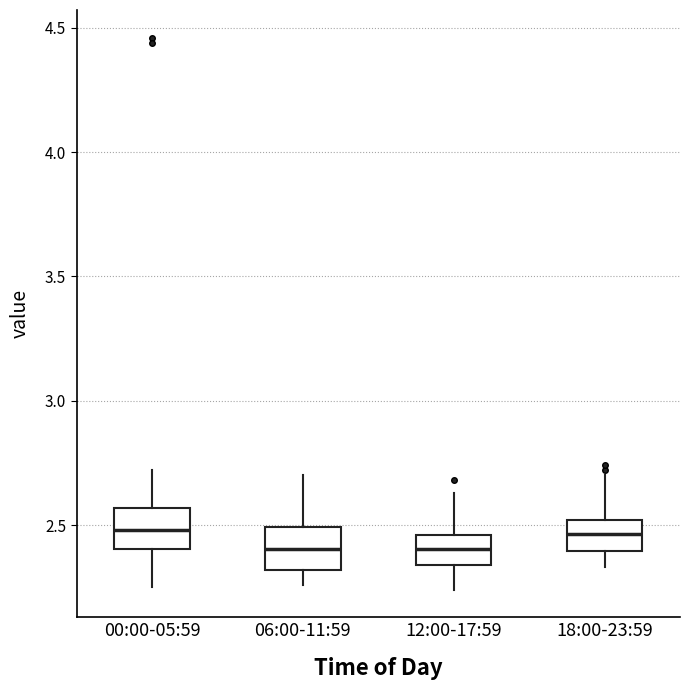

Reading left to right, read every box against the y-axis: the position of its median line, the range the box covers, and the ends of its whiskers. The values are not printed on the chart, so give them approximately, as read against the axis.

00:00-05:59: median 2.50, box 2.40 to 2.55, whiskers 2.25 to 2.70
06:00-11:59: median 2.40, box 2.30 to 2.50, whiskers 2.25 to 2.70
12:00-17:59: median 2.40, box 2.35 to 2.45, whiskers 2.25 to 2.65
18:00-23:59: median 2.45, box 2.40 to 2.50, whiskers 2.35 to 2.70